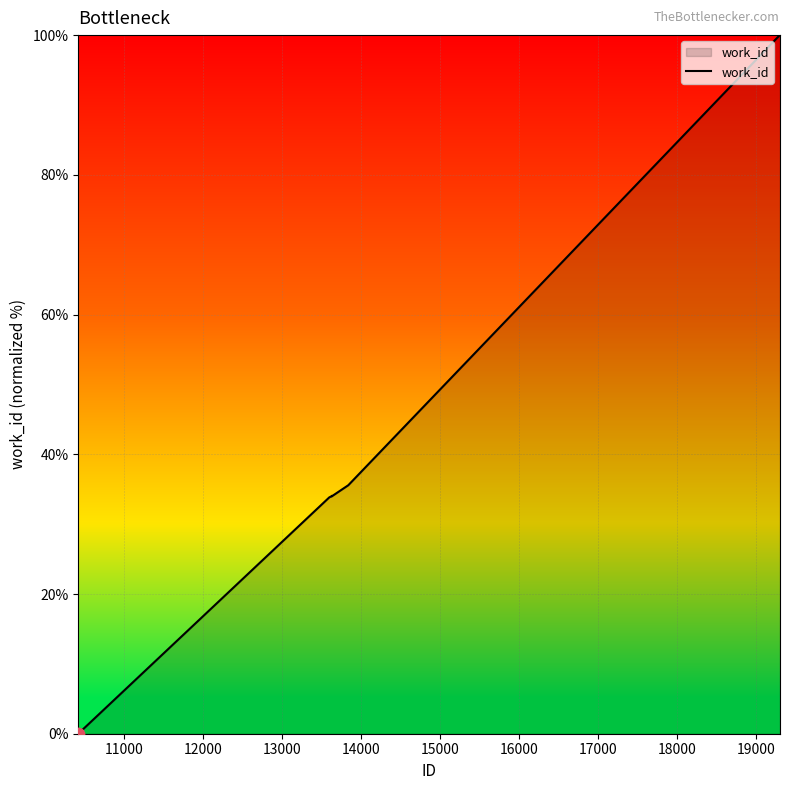

What is the maximum value shown in the chart?

100.0